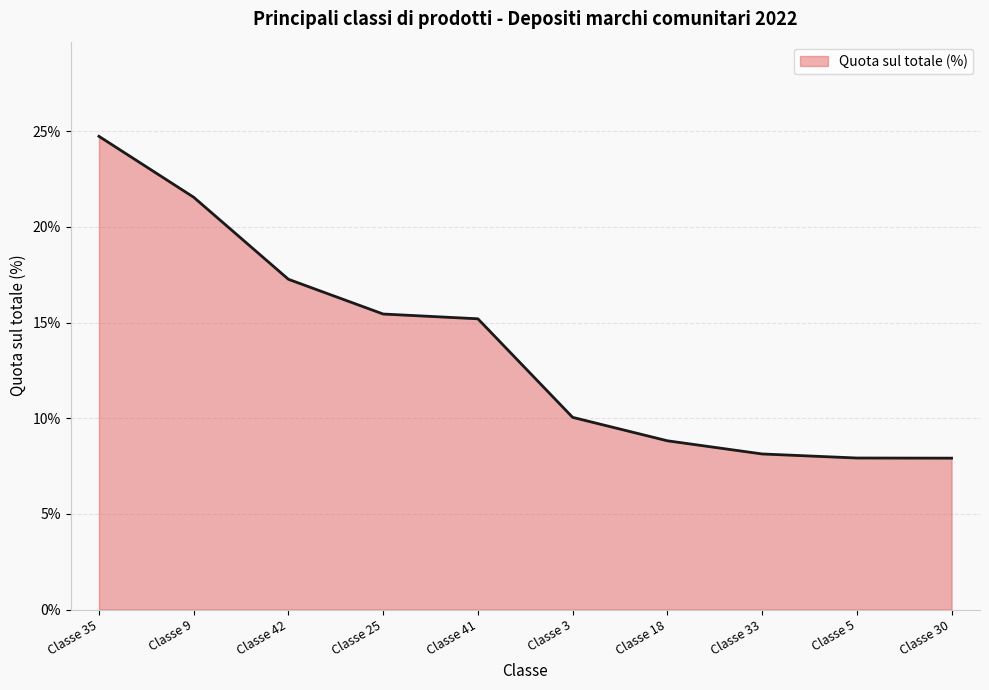

True or false: there are more than 1 points higher than both neighbors.

False